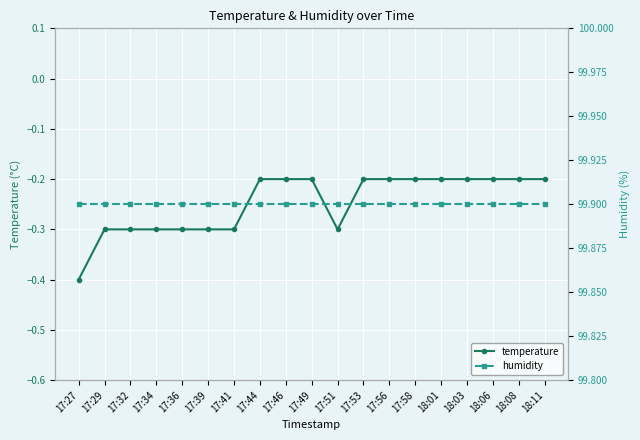

Reading right to left, list all the values displayed in this chart.

temperature: 18:11=-0.2	18:08=-0.2	18:06=-0.2	18:03=-0.2	18:01=-0.2	17:58=-0.2	17:56=-0.2	17:53=-0.2	17:51=-0.3	17:49=-0.2	17:46=-0.2	17:44=-0.2	17:41=-0.3	17:39=-0.3	17:36=-0.3	17:34=-0.3	17:32=-0.3	17:29=-0.3	17:27=-0.4
humidity: 18:11=99.9	18:08=99.9	18:06=99.9	18:03=99.9	18:01=99.9	17:58=99.9	17:56=99.9	17:53=99.9	17:51=99.9	17:49=99.9	17:46=99.9	17:44=99.9	17:41=99.9	17:39=99.9	17:36=99.9	17:34=99.9	17:32=99.9	17:29=99.9	17:27=99.9